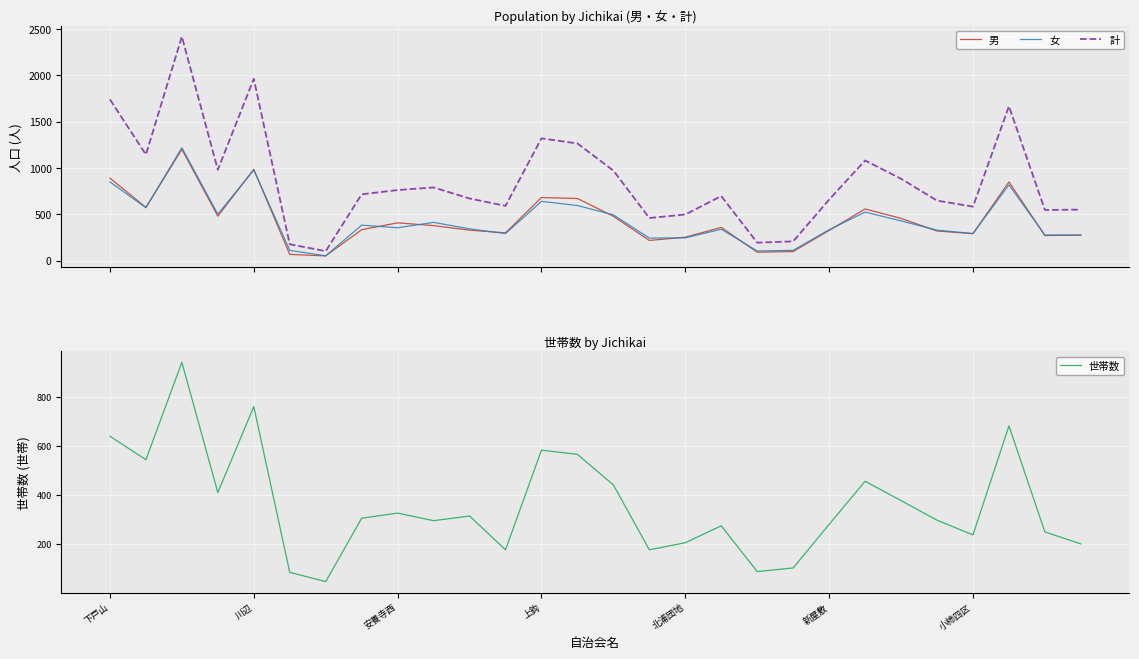

What is the spread (max minus min) of values at 26?

297